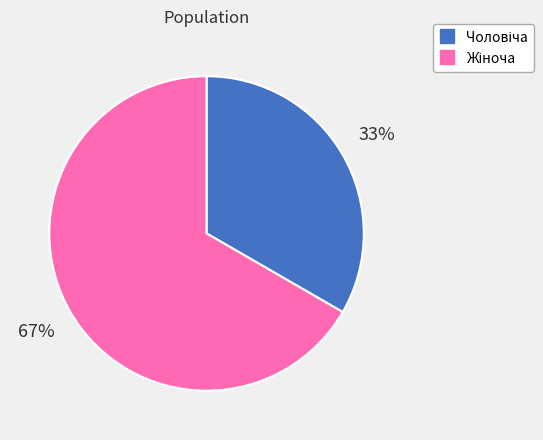

How many segments does this pie chart have?

2